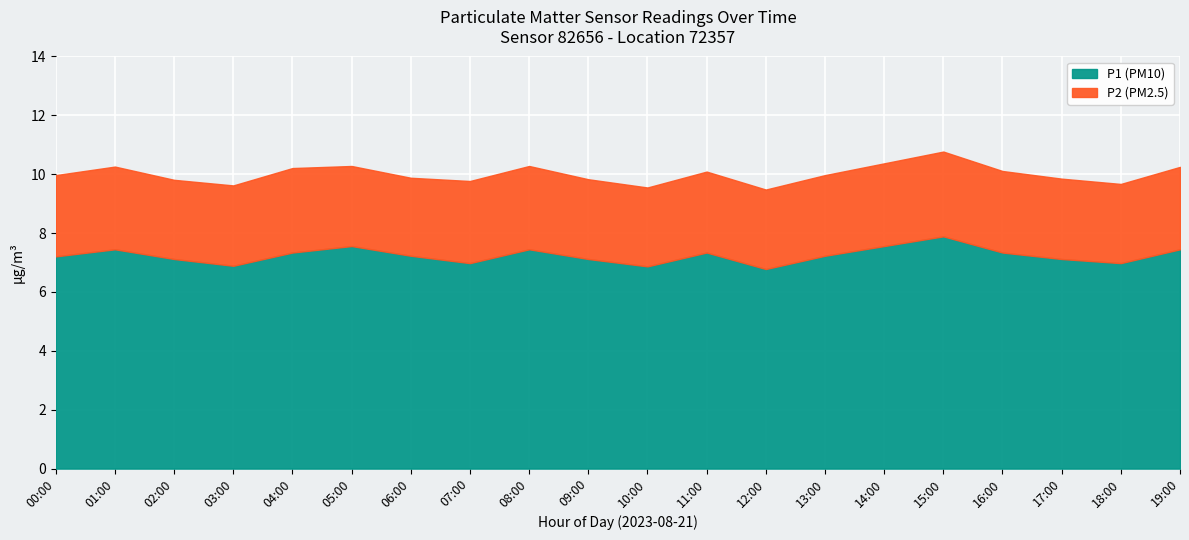

At how many categories does at least one series exceed 2?

20